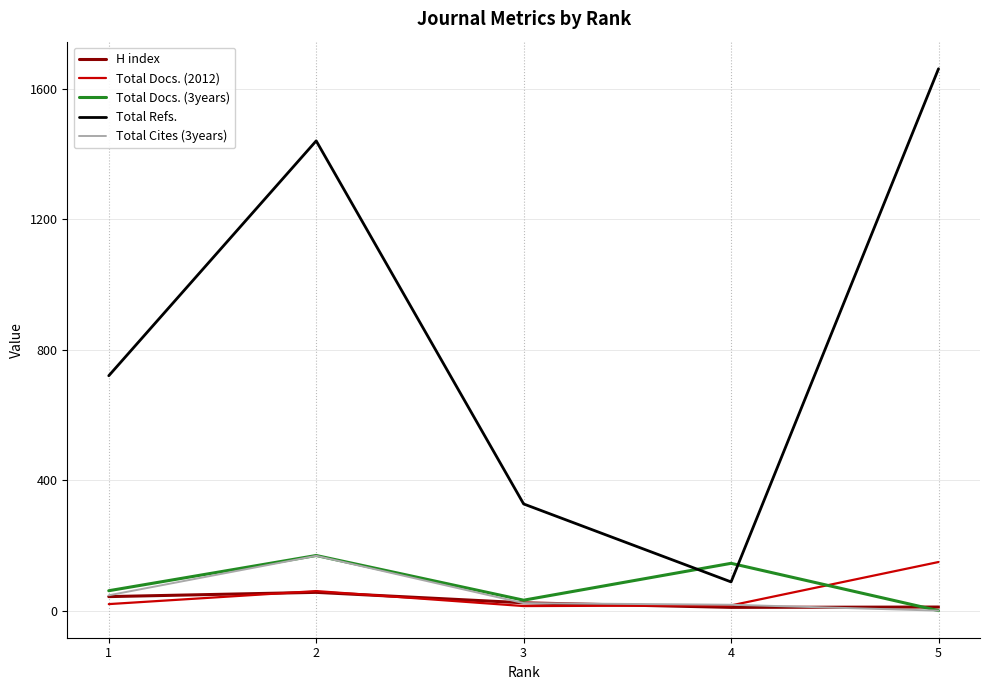

What is the greatest value displayed?

1661